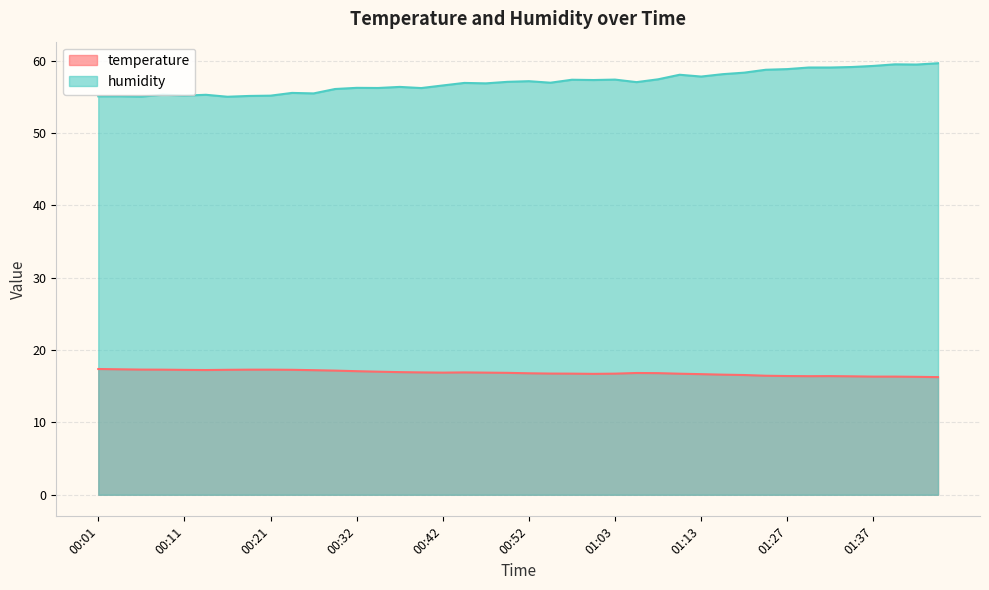

What position from the left is 00:11?

5